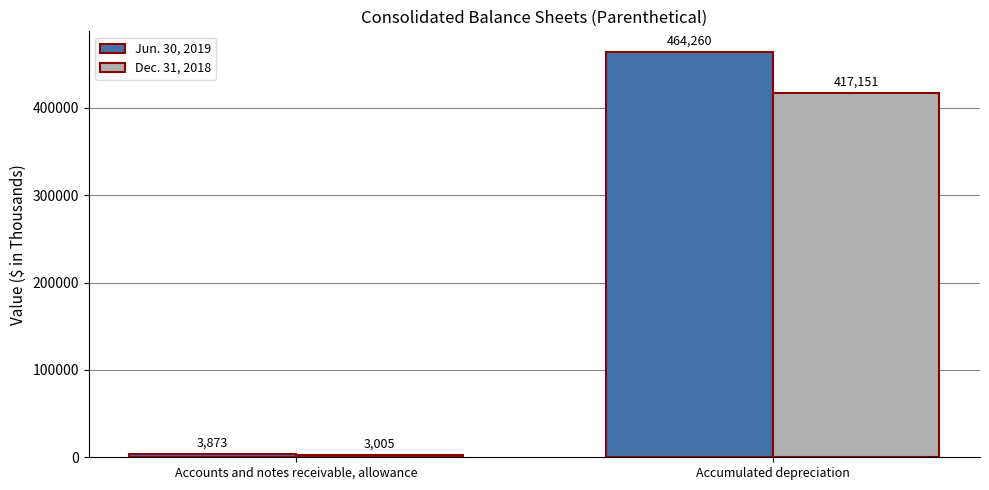

Rank the series by their maximum value, from lowest to highest.

Dec. 31, 2018, Jun. 30, 2019